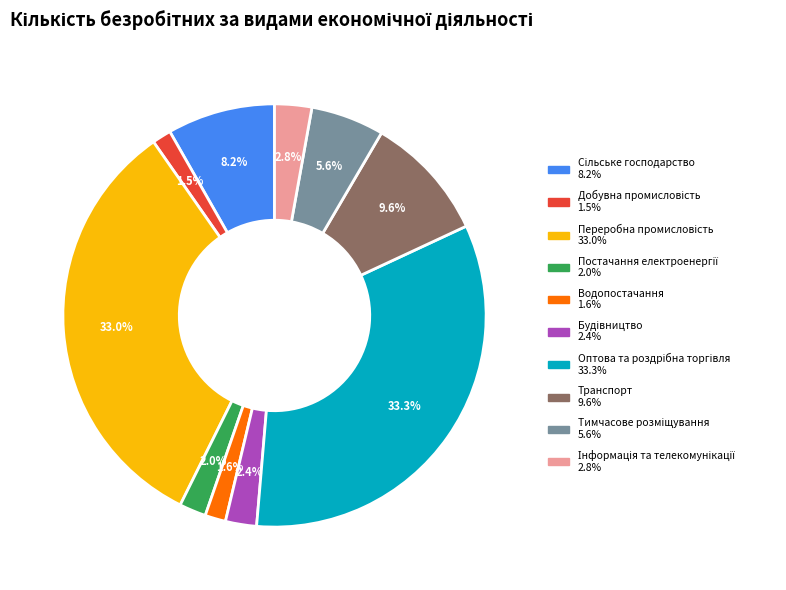

Does Водопостачання represent more than half of the total?

No